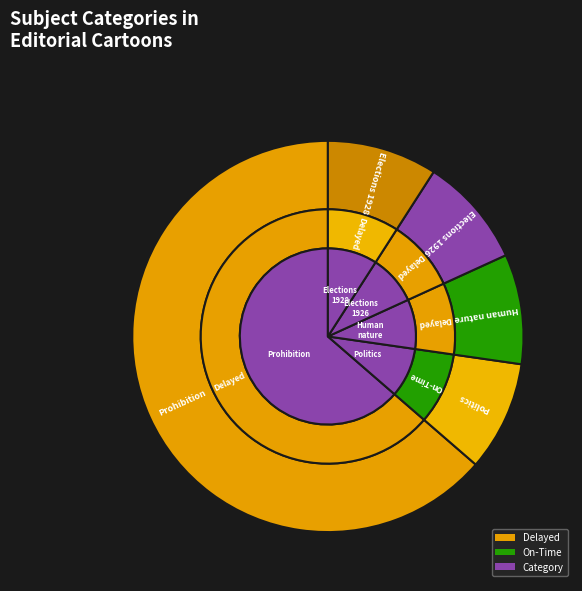

To the nearest percent, what percentage of the pie is Prohibition?

64%